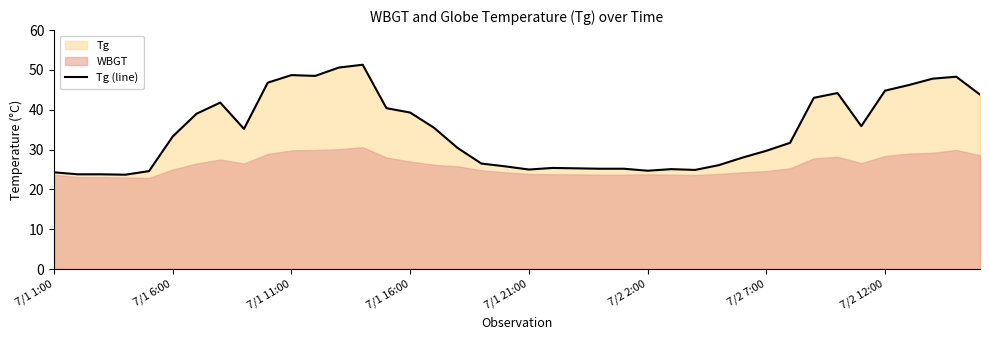

True or false: there are more than 2 points higher than both neighbors.

True